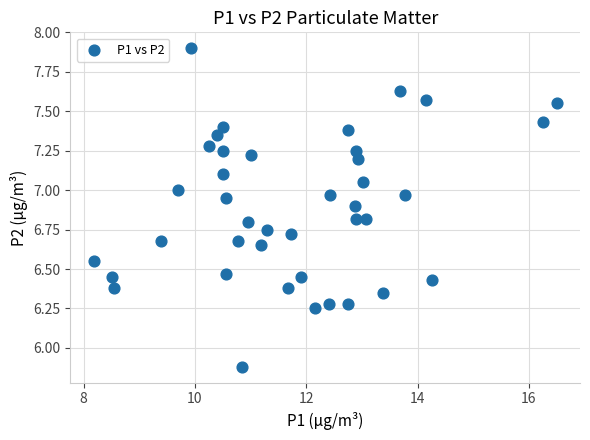

What is the range of Y values (max minus min)?

2.0